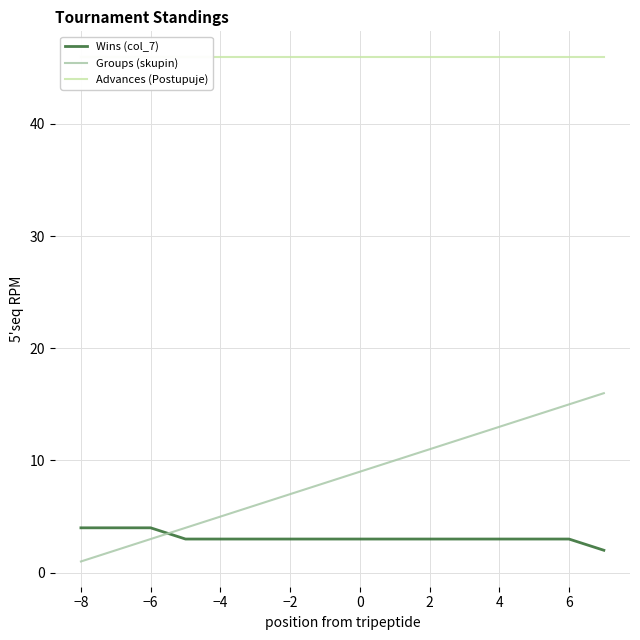

How many lines are shown in the chart?

3